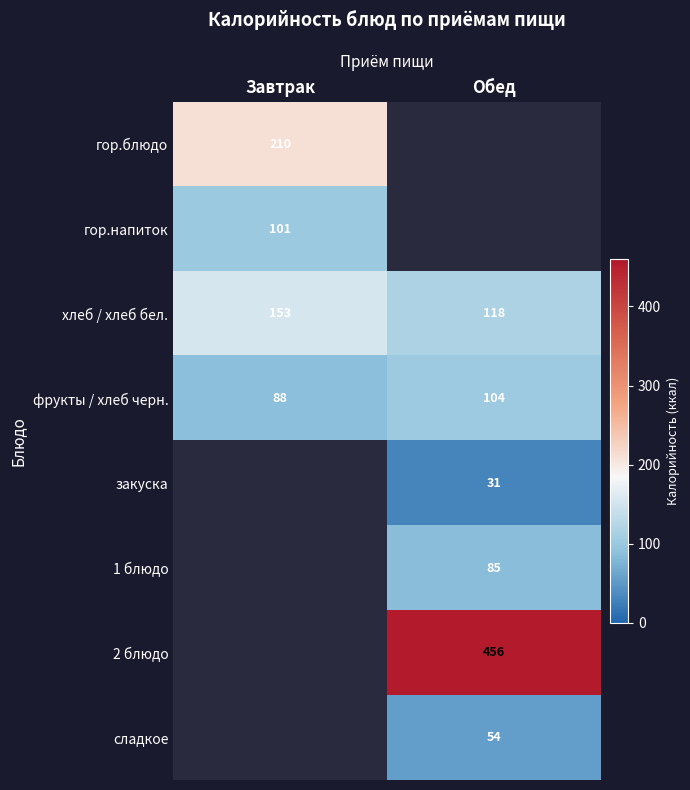

What is the lowest value of the хлеб / хлеб бел. series?

118